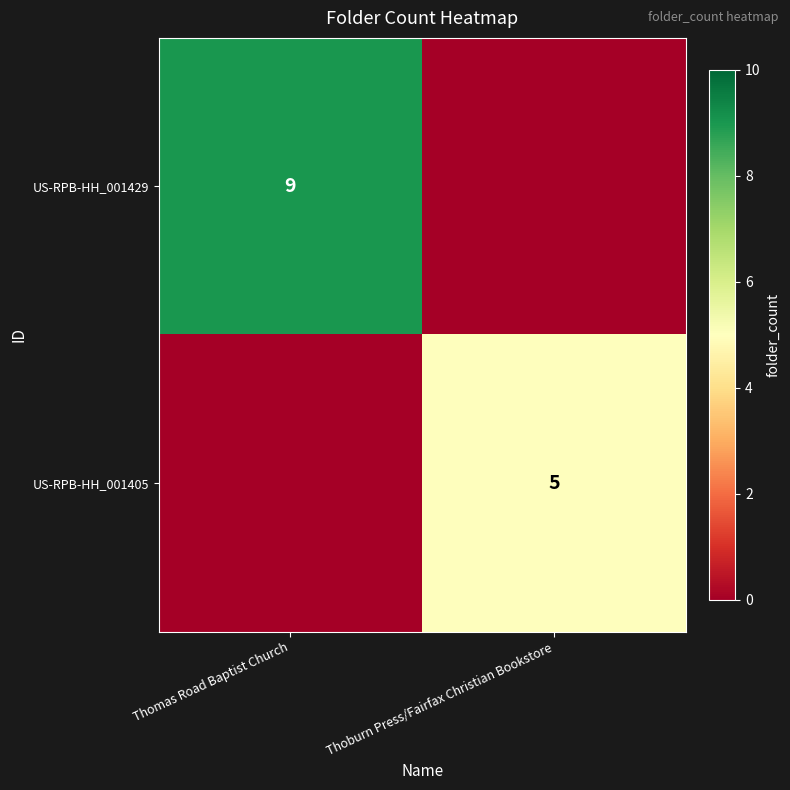

The US-RPB-HH_001429 series shows 9 at Thomas Road Baptist Church. True or false?

True